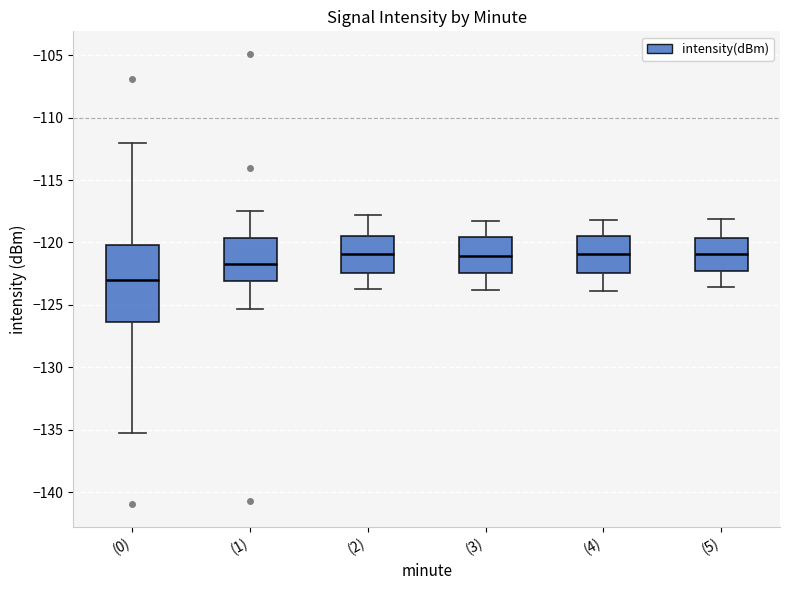

Which box is the tallest, from its lower edge to its upper edge?

(0)